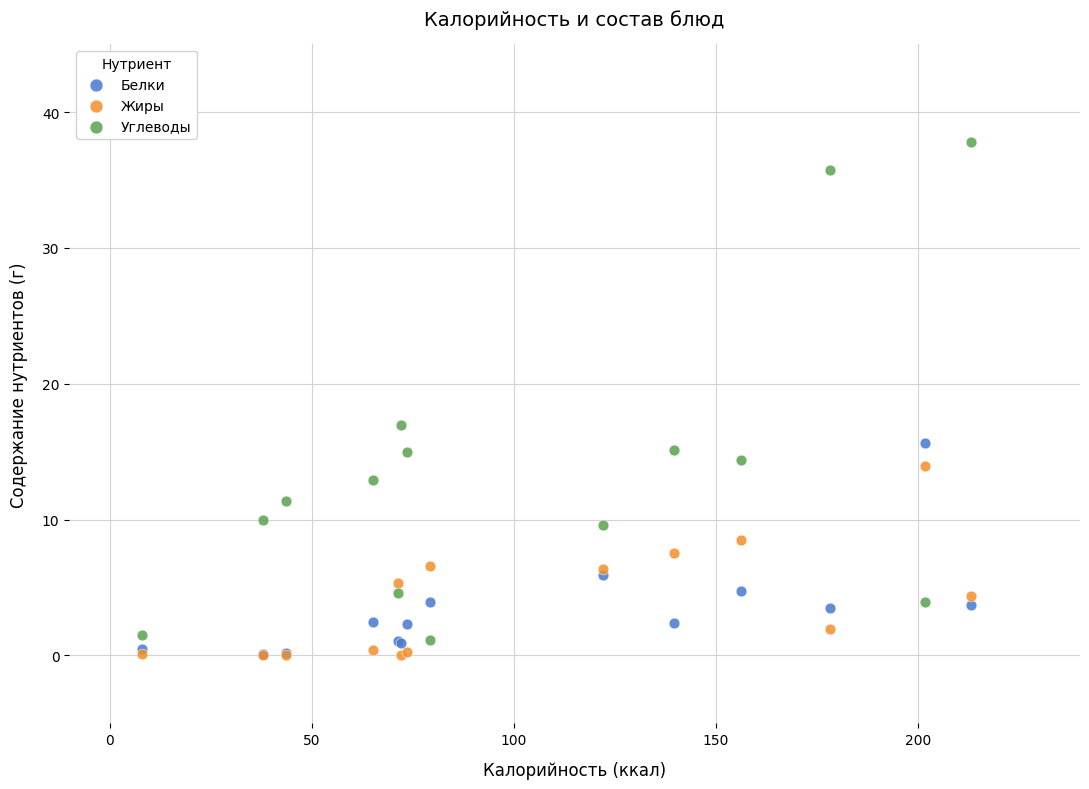

What are all the series names shown in the legend?

Белки, Жиры, Углеводы